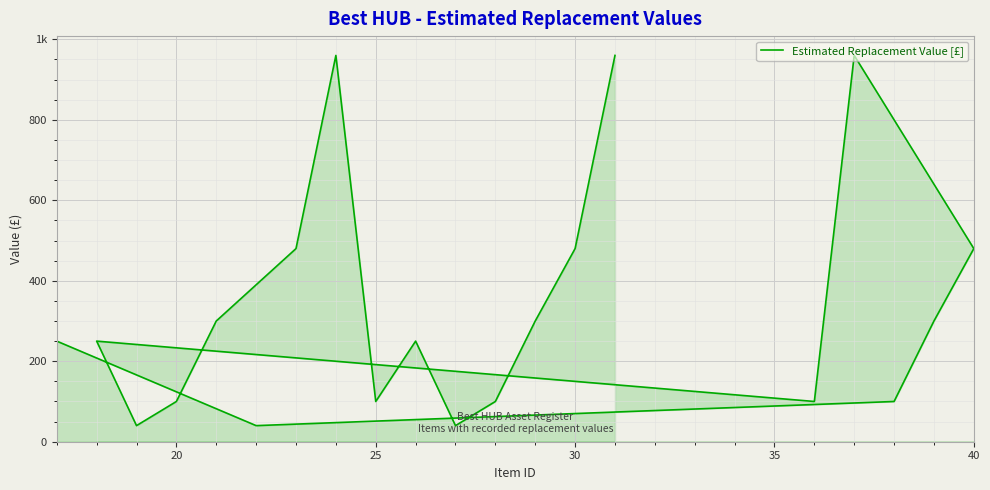

True or false: the data shows 176 at 16.

False